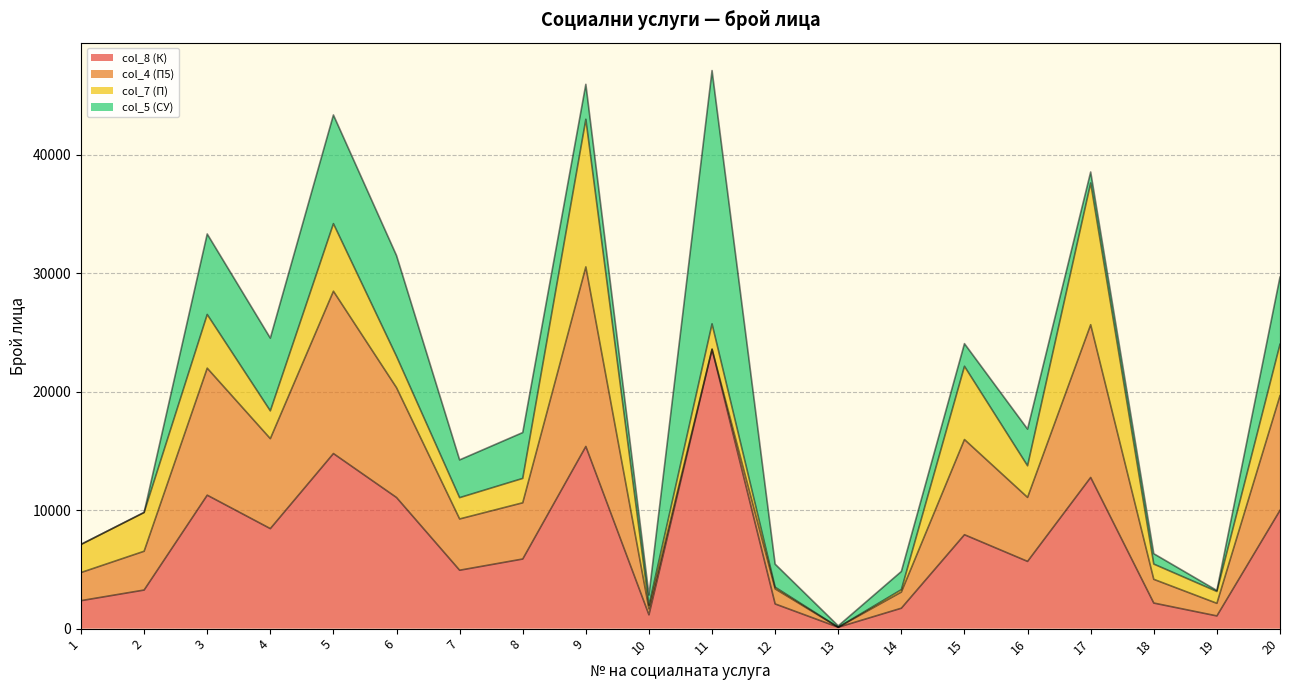

At which category does col_7 (П) reach its first local peak?

3